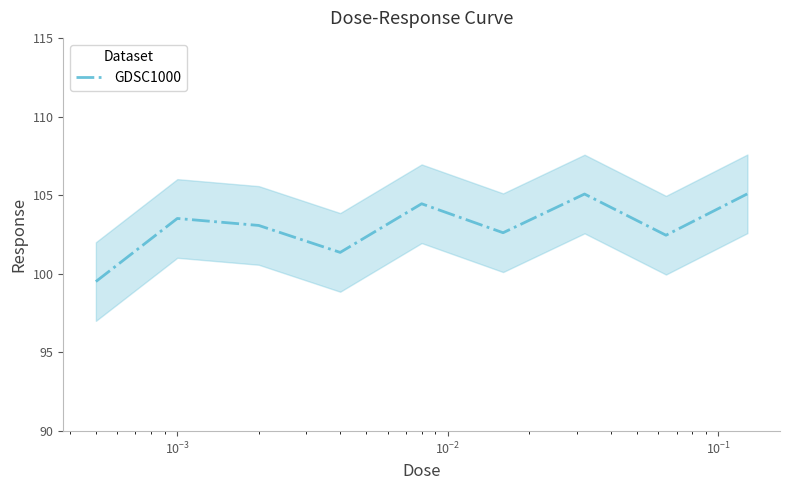

What is the lowest value of the GDSC1000 series?

99.5